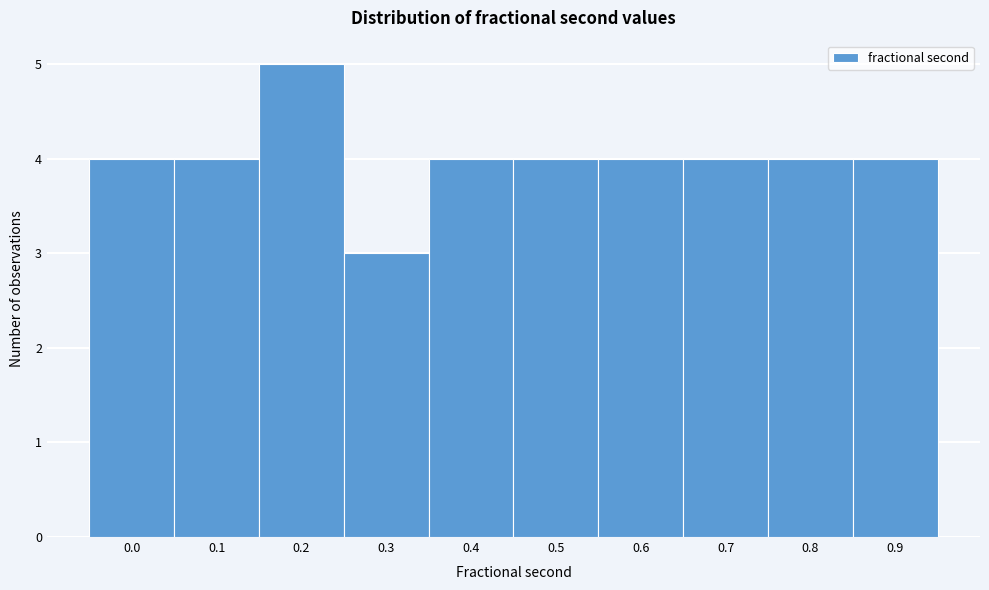

Reading left to right, transcribe all the data shown in this chart.

4	4	5	3	4	4	4	4	4	4